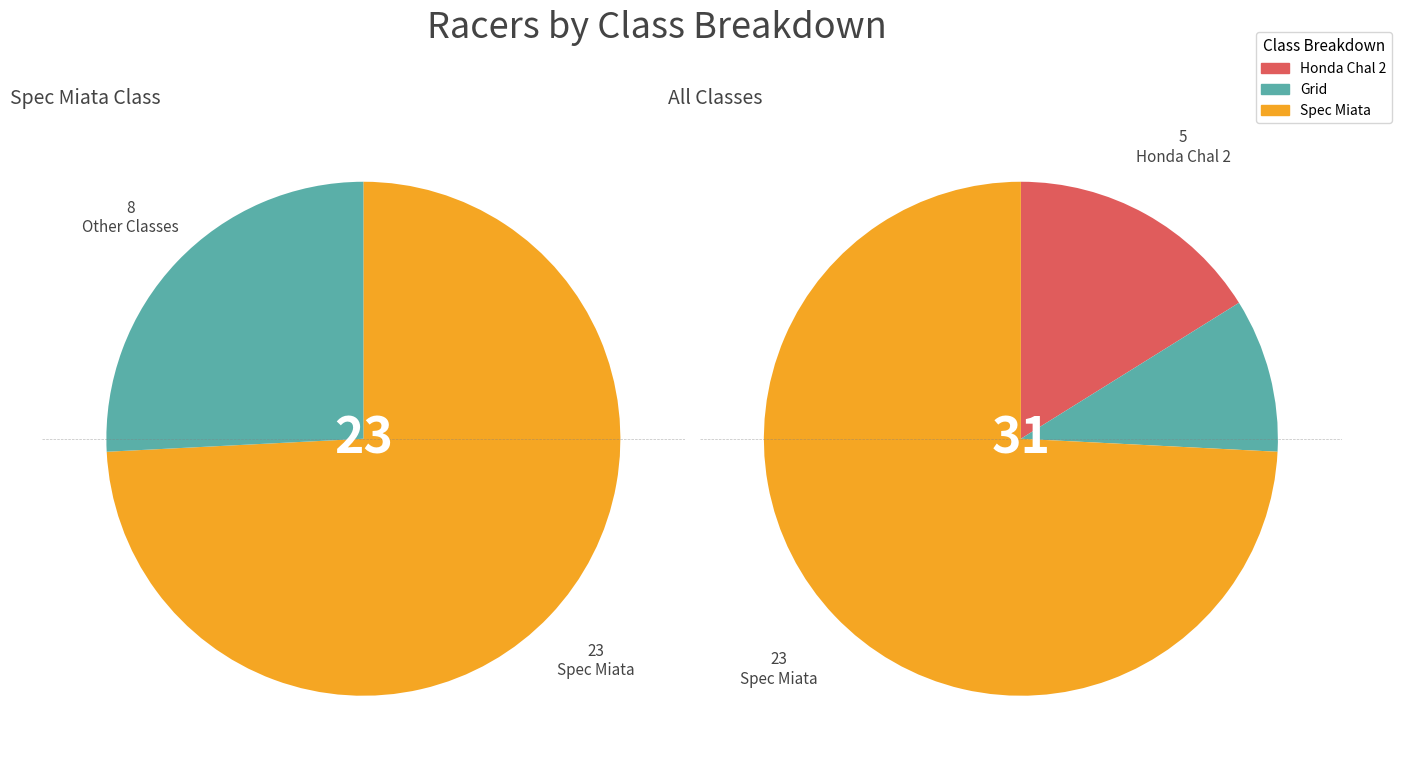

Do Grid and Honda Chal 2 together represent more than half of the pie?

No